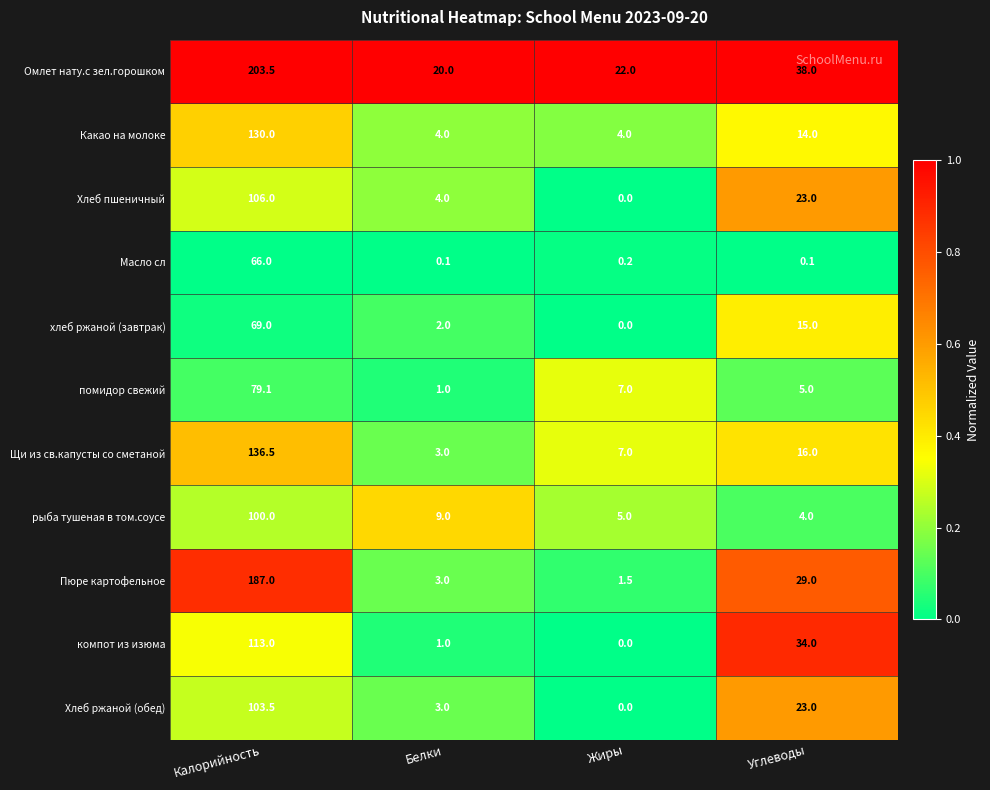

What is the approximate value of Хлеб пшеничный at Калорийность?

106.0